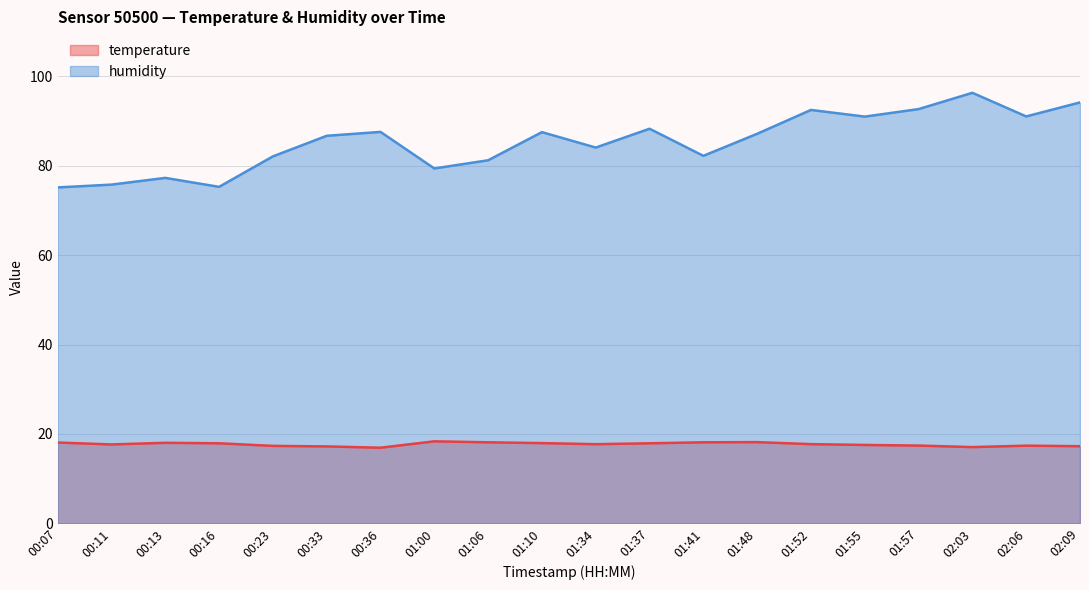

True or false: temperature and humidity cross at least once.

False